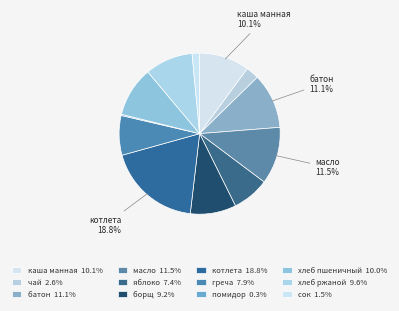

Which slice is the smallest?

помидор